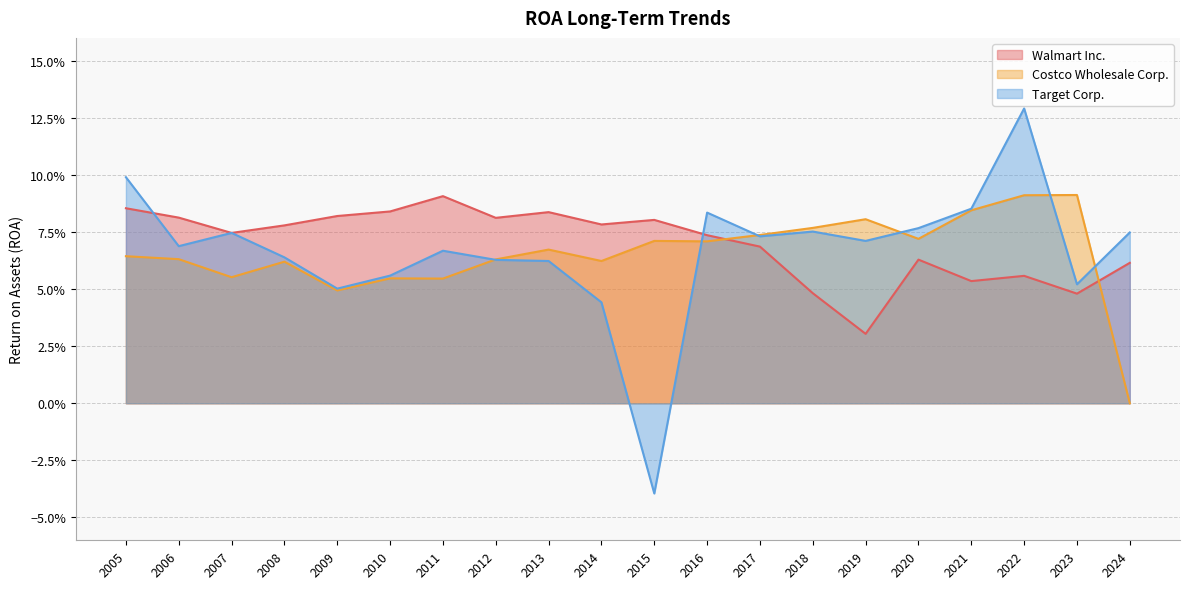

What is the difference between the maximum and second lowest values in the Target Corp. series?

0.1